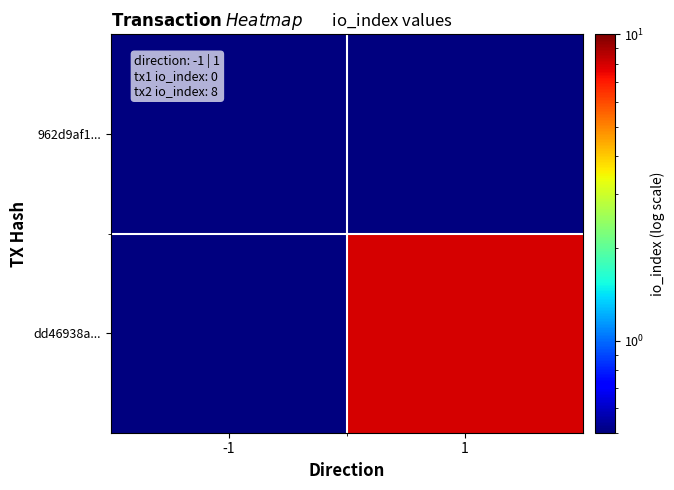

Which series changed the most between -1 and 1?

dd46938a...